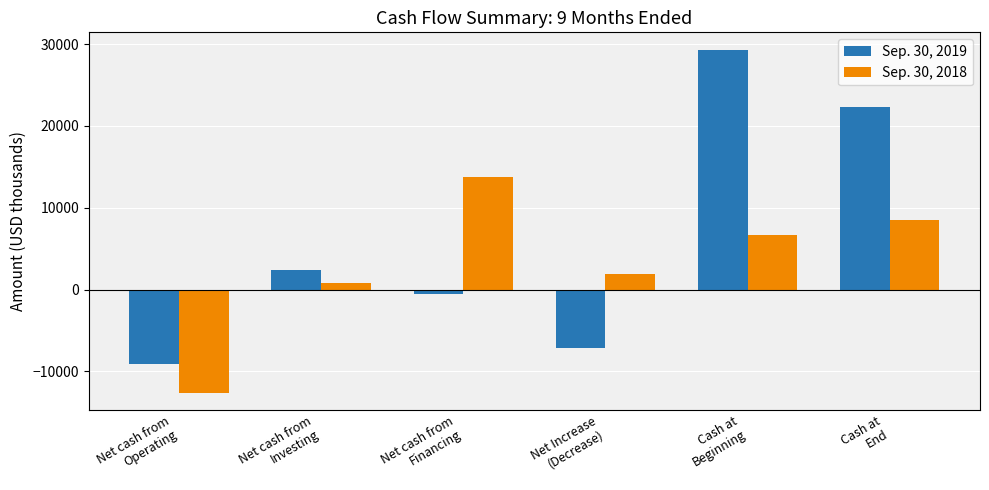

Which series has the largest total across all categories?

Sep. 30, 2019